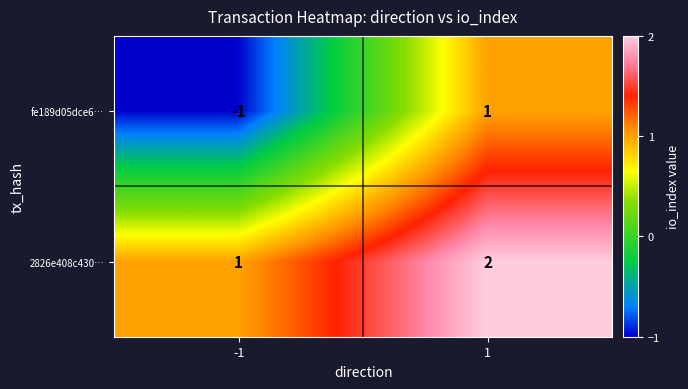

What is the total value across all series at 1?

3